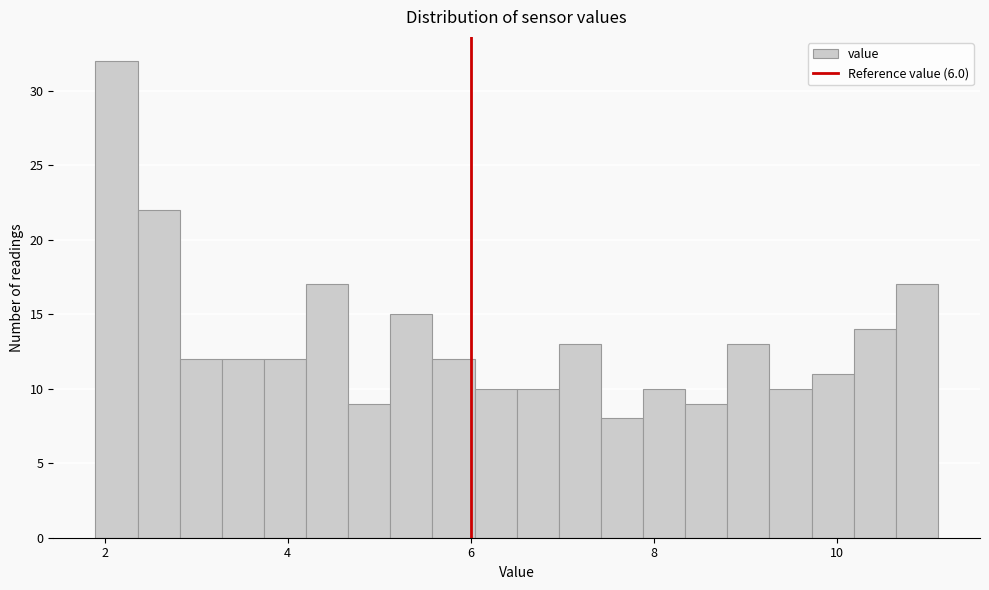

Read against the x-axis, roughly where is the centre of the tallest bar?

2.2